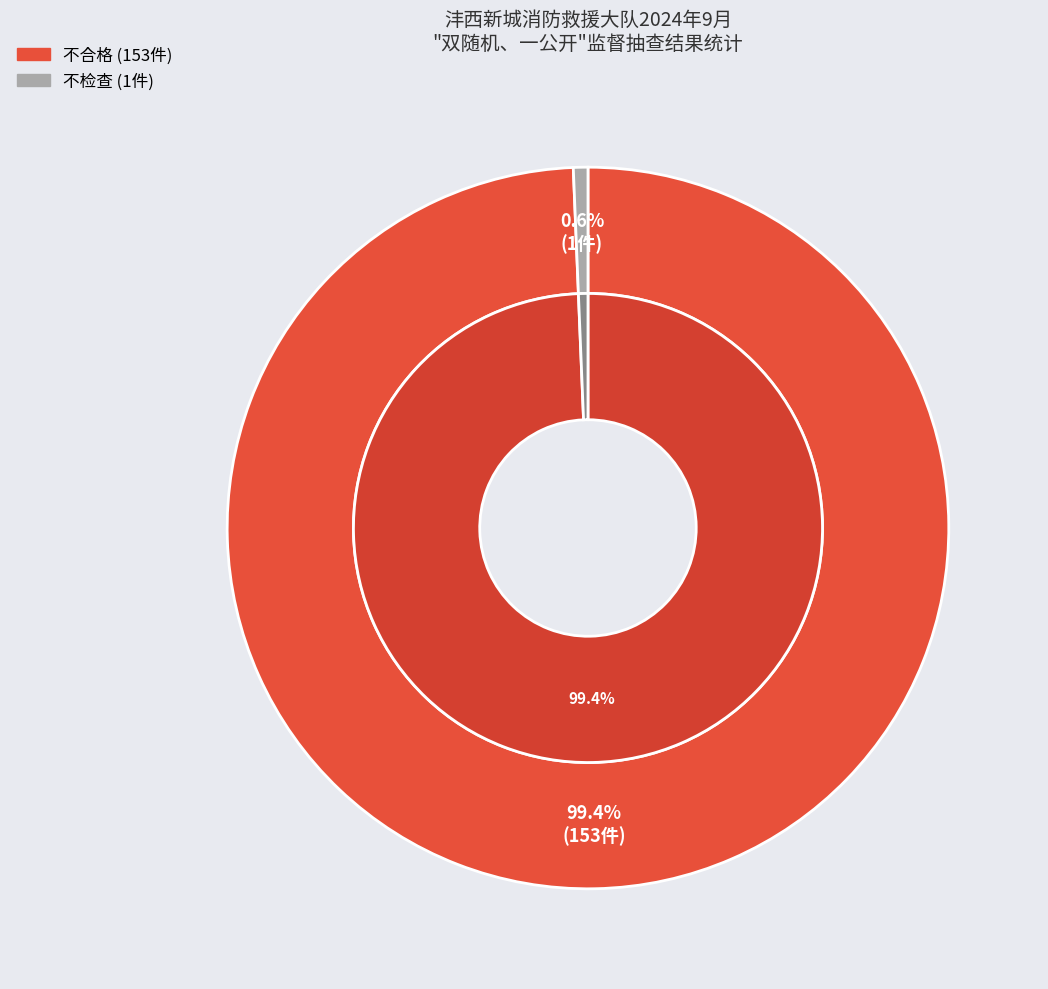

To the nearest percent, what is the average slice percentage?

50%